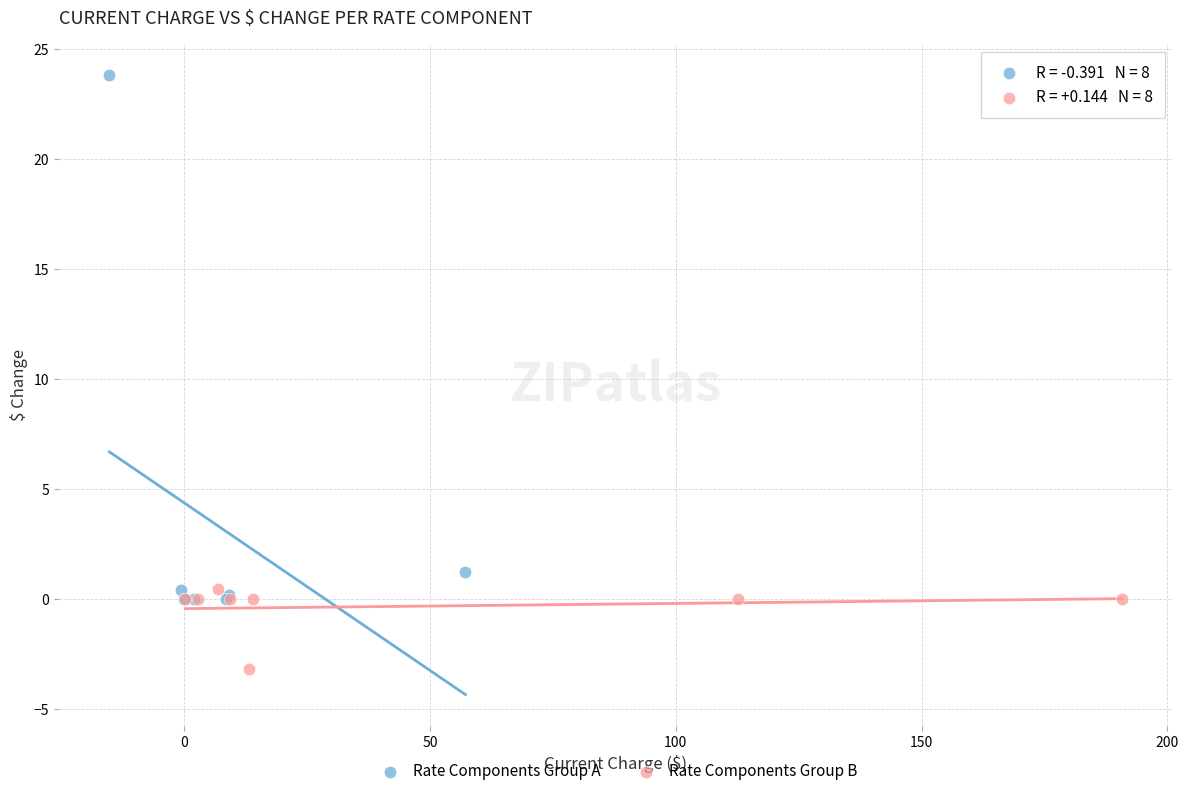

Which series reaches the maximum Y coordinate?

Rate Components Group A